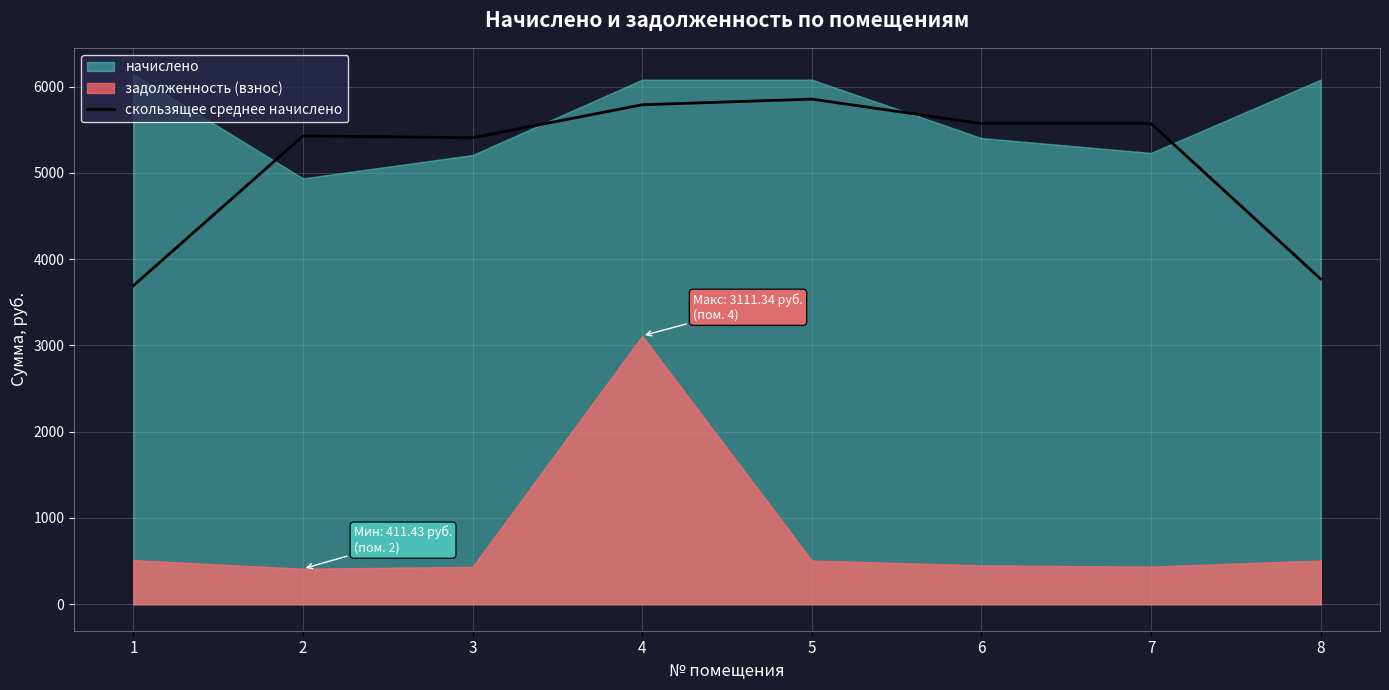

What is the difference between the second highest and second lowest values in the скользящее среднее начислено series?

2019.2